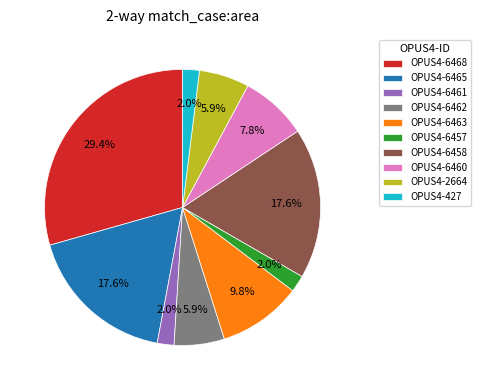

Combined, do OPUS4-6462 and OPUS4-6458 account for over 50%?

No